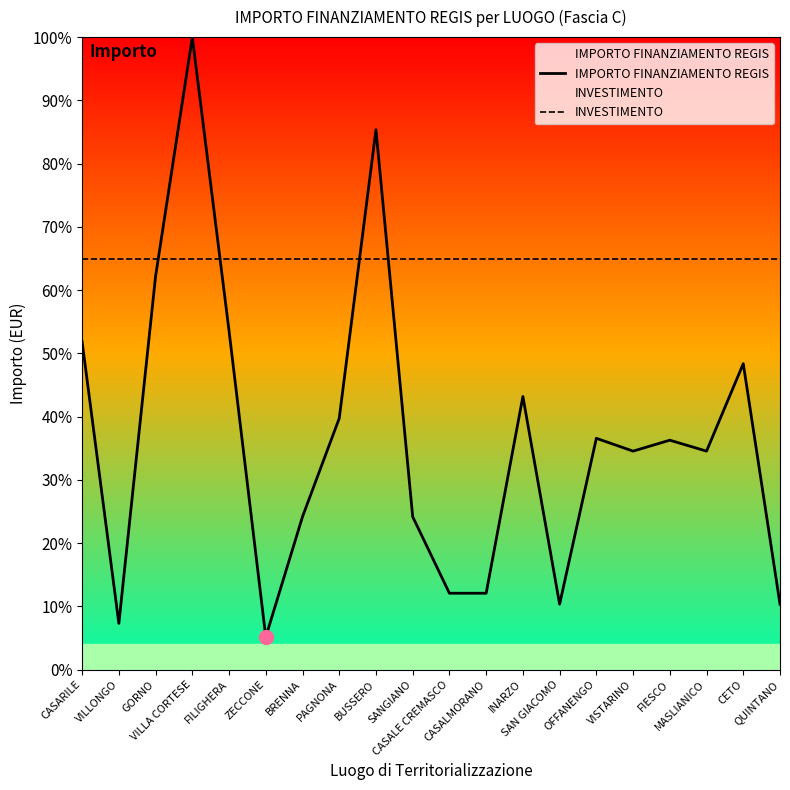

Which category has the lowest value in the INVESTIMENTO series?

CASARILE